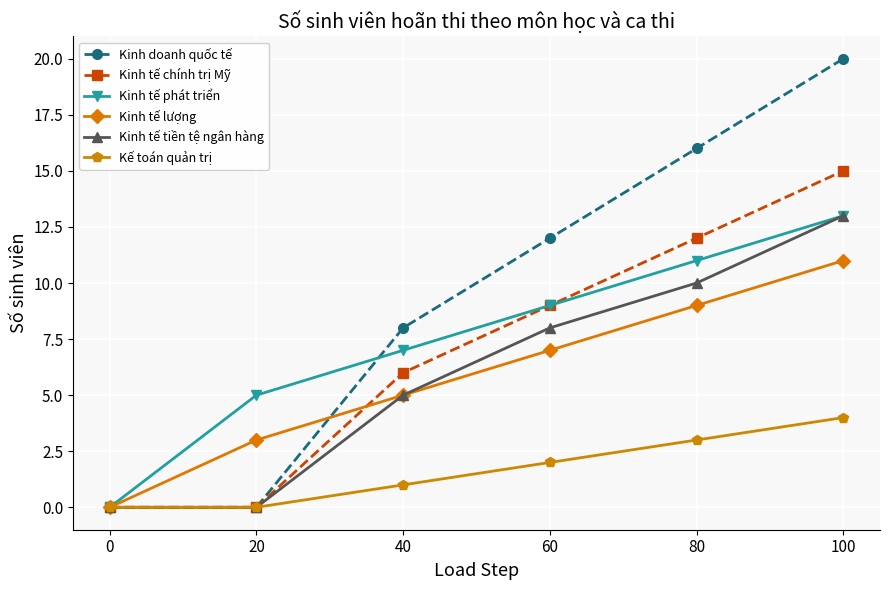

Reading left to right, extract all data points from this chart.

Kinh doanh quốc tế: 0=0	20=0	40=8	60=12	80=16	100=20
Kinh tế chính trị Mỹ: 0=0	20=0	40=6	60=9	80=12	100=15
Kinh tế phát triển: 0=0	20=5	40=7	60=9	80=11	100=13
Kinh tế lượng: 0=0	20=3	40=5	60=7	80=9	100=11
Kinh tế tiền tệ ngân hàng: 0=0	20=0	40=5	60=8	80=10	100=13
Kế toán quản trị: 0=0	20=0	40=1	60=2	80=3	100=4